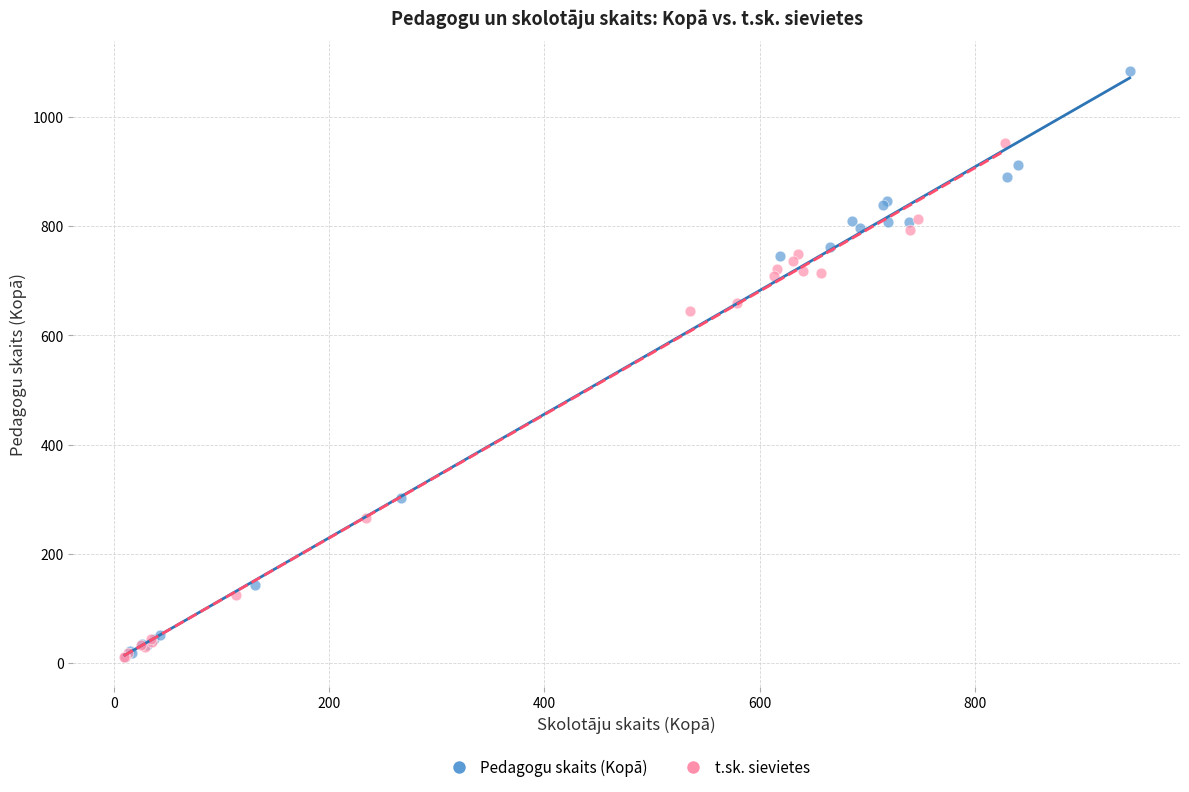

Which series has the widest spread of Y values?

Pedagogu skaits (Kopā)